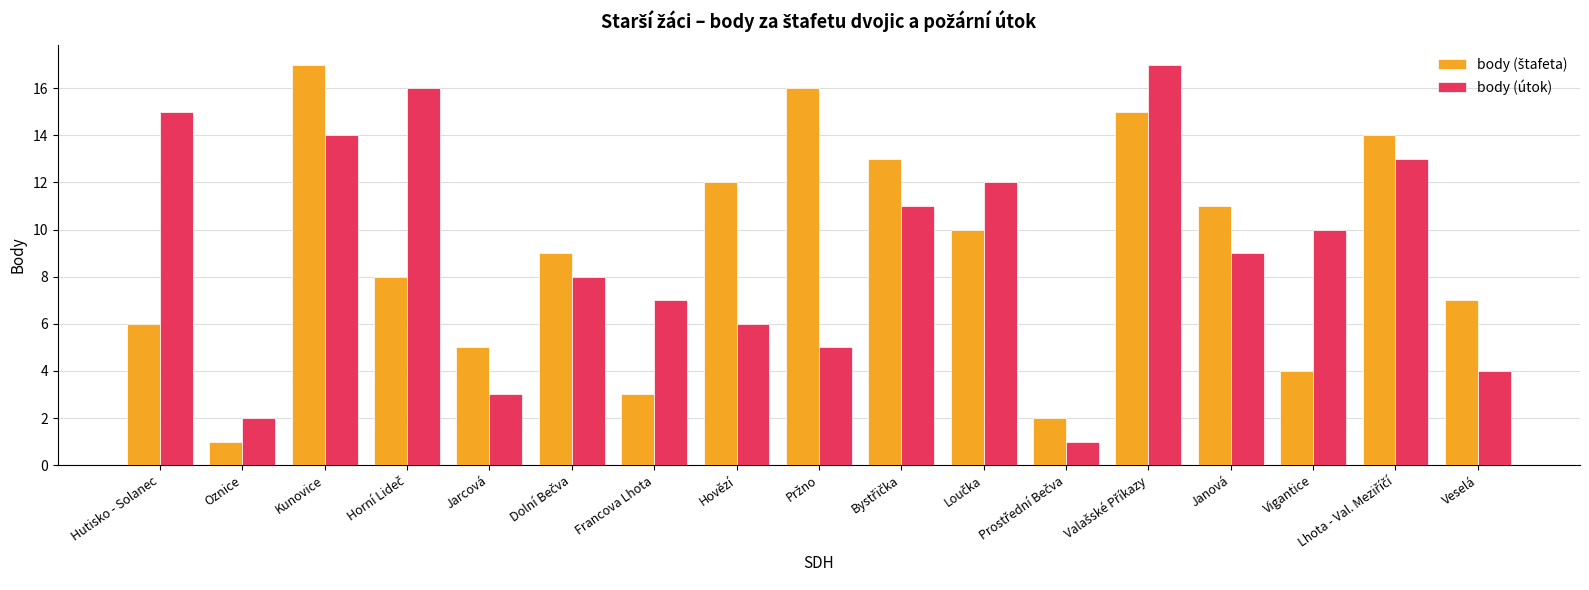

Are the bars grouped side by side (vs. stacked)?

Yes